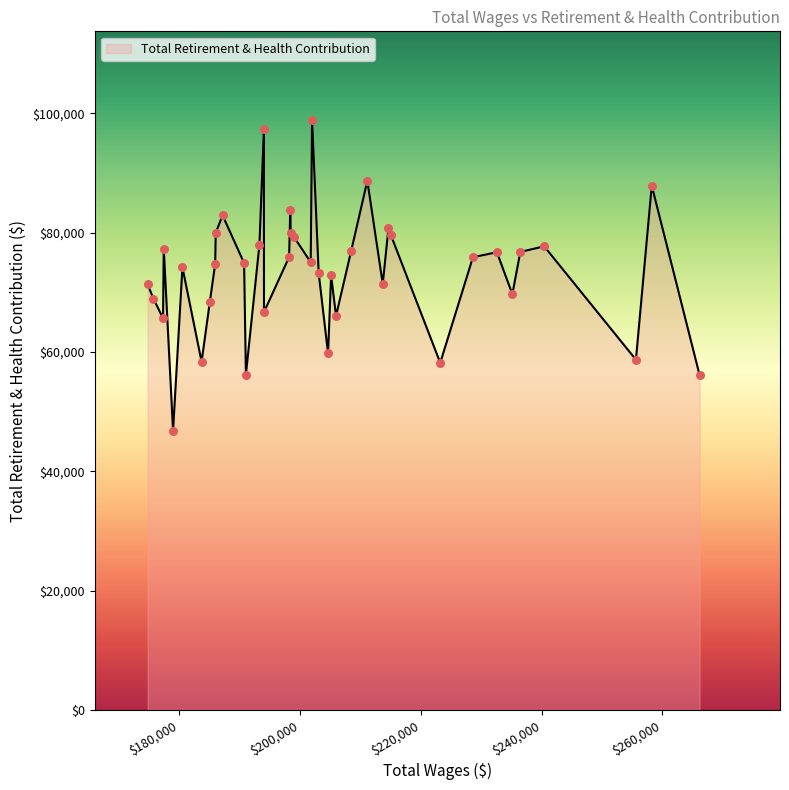

What is the minimum value shown in the chart?

46772